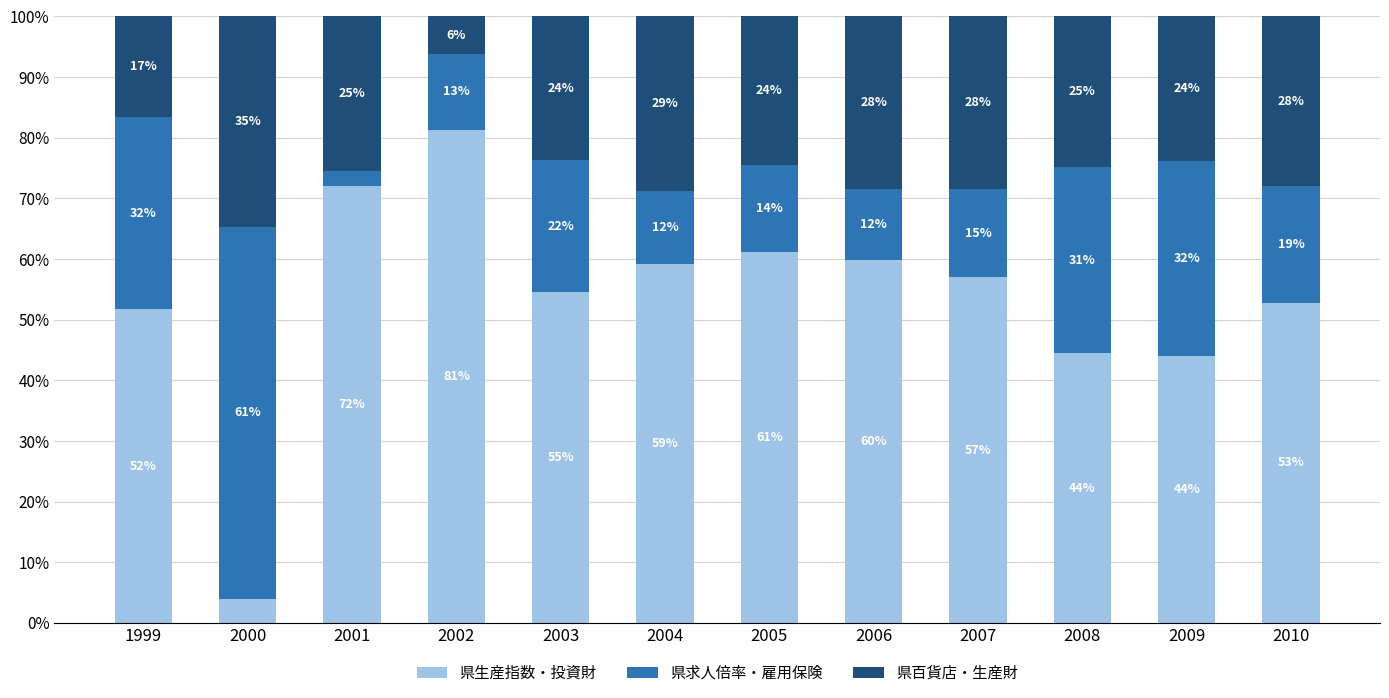

How many bars are there in total?

12